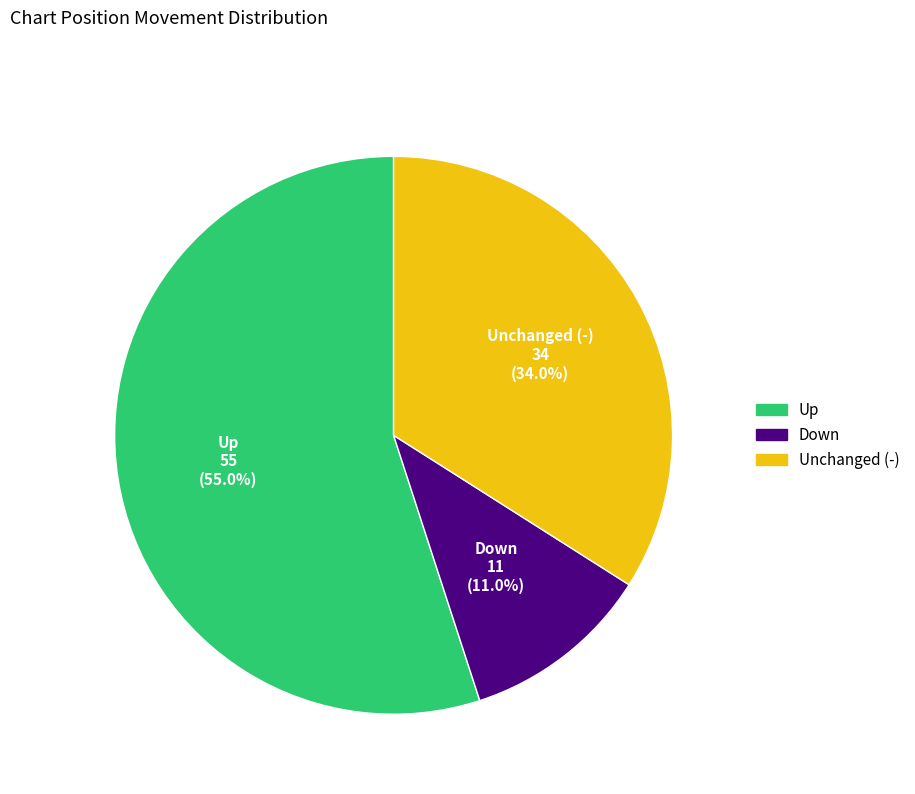

To the nearest percent, what is the difference between the largest and smallest slice percentages?

44%